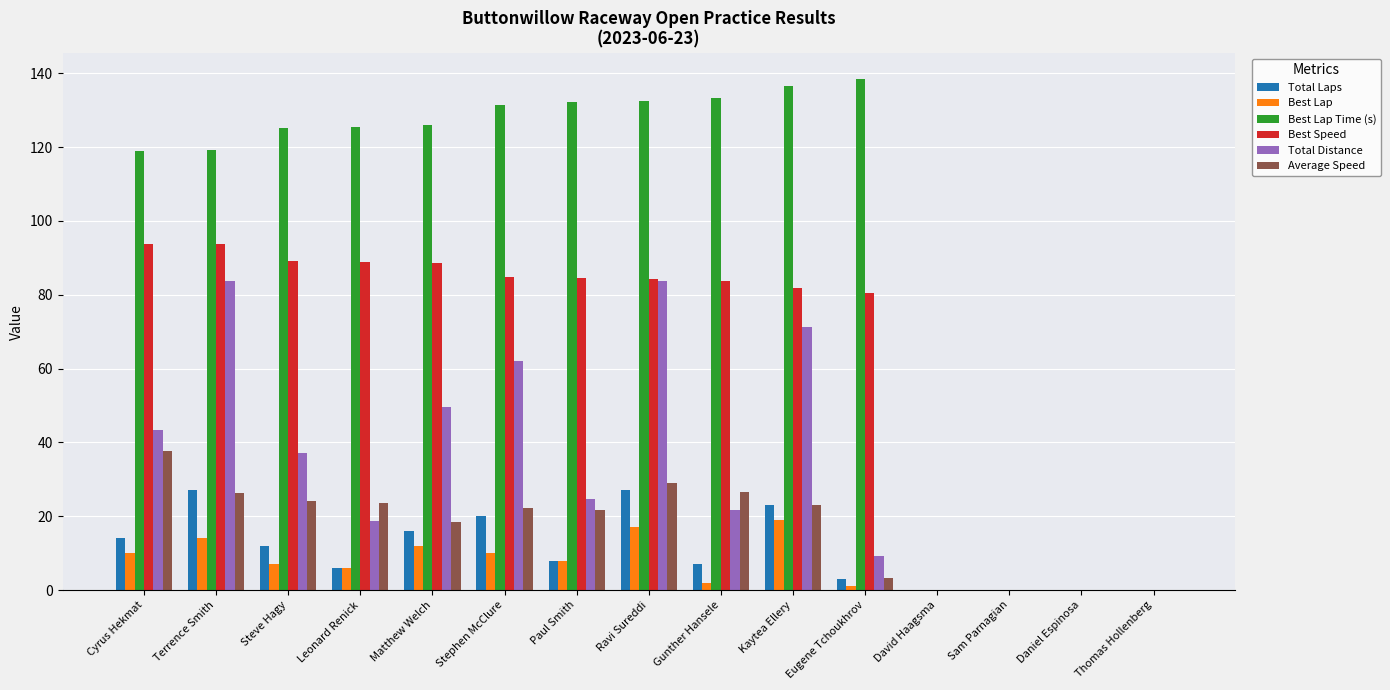

What is the greatest value displayed?

138.5